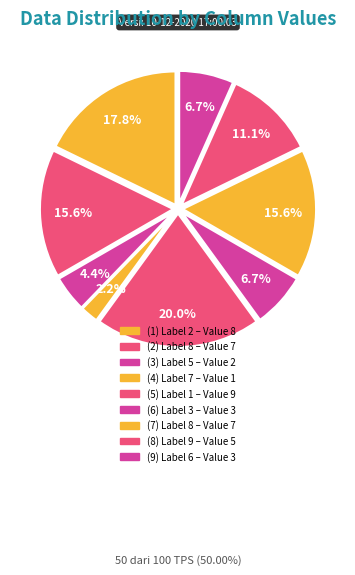

How many slices are in this pie chart?

9